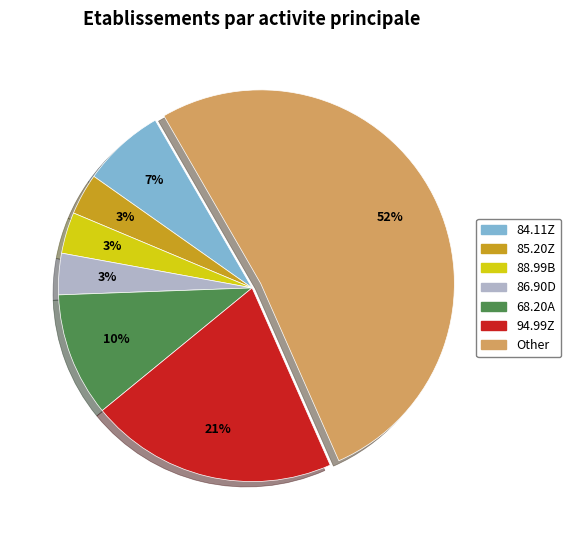

Is it true that Other is 64% of the pie?

False